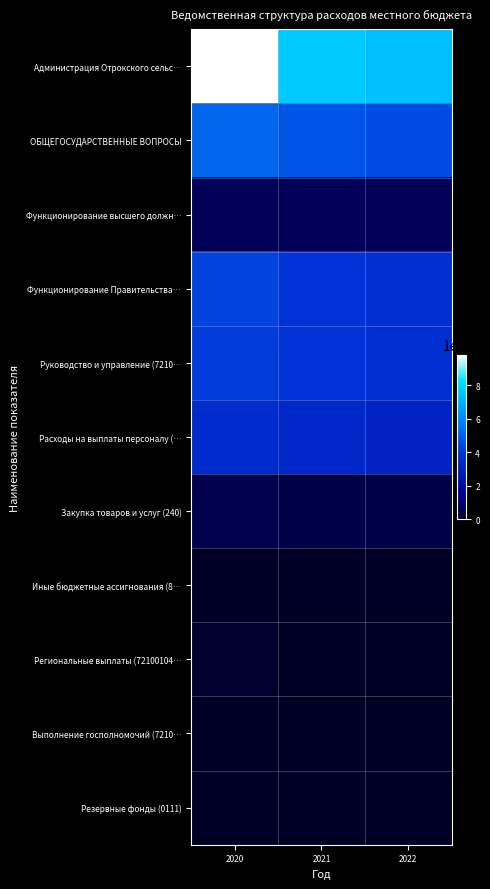

At 2020, list the series in order from smallest to largest.

Выполнение госполномочий (7210…, Иные бюджетные ассигнования (8…, Резервные фонды (0111), Региональные выплаты (72100104…, Закупка товаров и услуг (240), Функционирование высшего должн…, Расходы на выплаты персоналу (…, Руководство и управление (7210…, Функционирование Правительства…, ОБЩЕГОСУДАРСТВЕННЫЕ ВОПРОСЫ, Администрация Отрокского сельс…